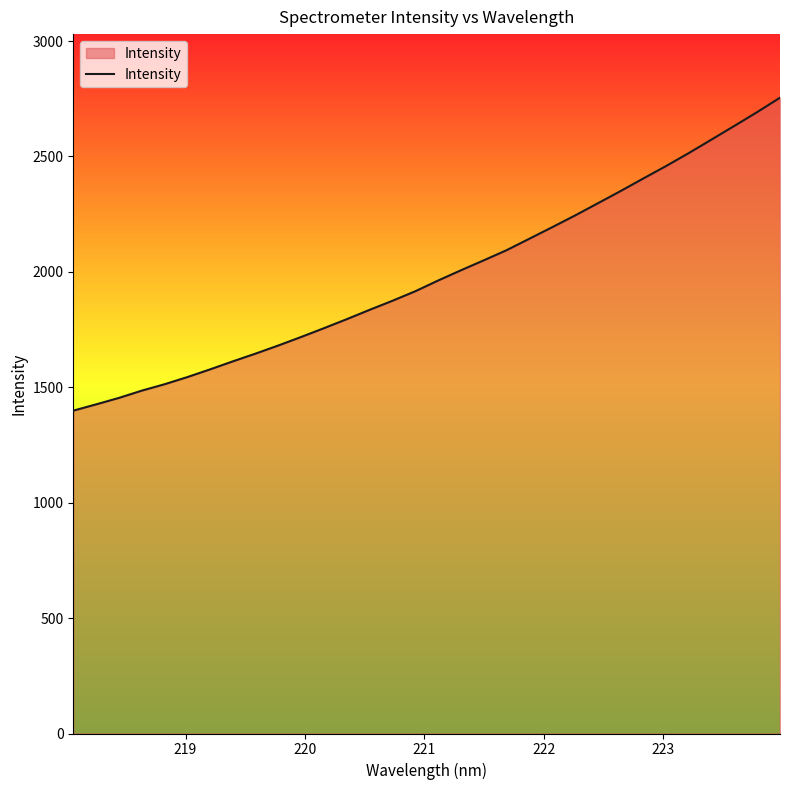

Reading left to right, transcribe all the data shown in this chart.

1398.6	1425.8	1453.8	1485.3	1513.0	1544.1	1577.6	1612.4	1646.2	1681.4	1718.3	1756.4	1795.4	1835.9	1875.0	1916.2	1962.7	2007.0	2050.0	2093.9	2143.6	2193.4	2244.1	2296.8	2349.9	2404.6	2458.5	2514.8	2573.5	2632.4	2692.2	2754.4